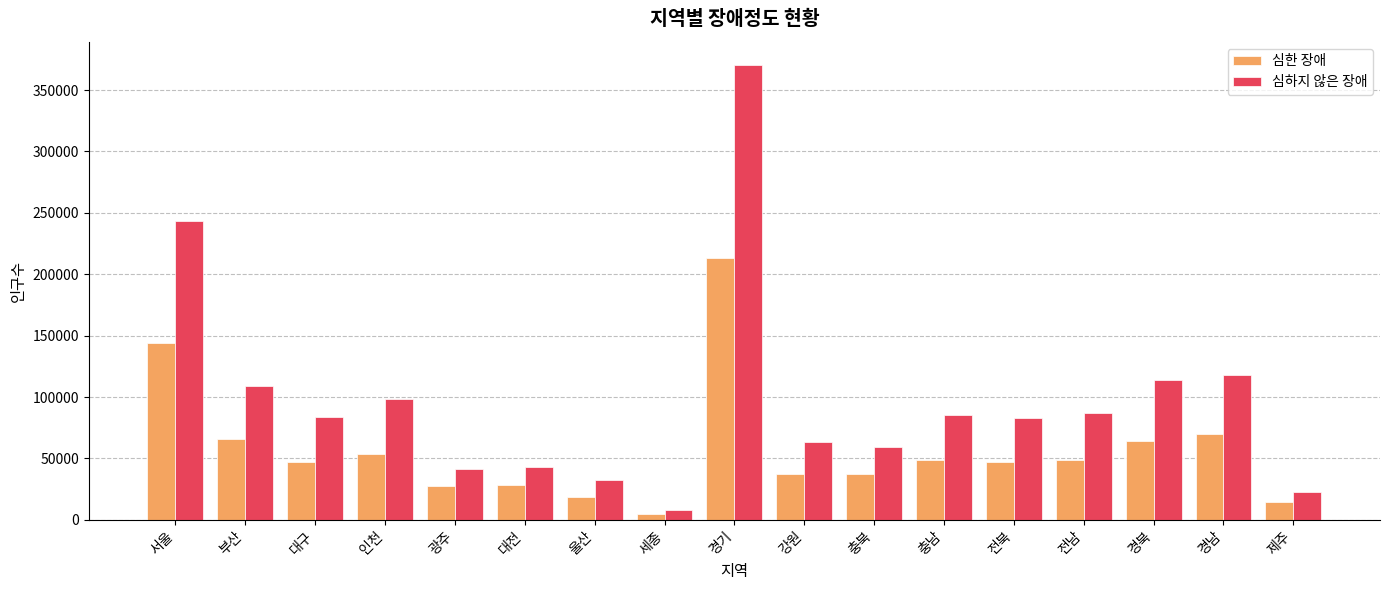

What is the difference between the maximum and second lowest values in the 심한 장애 series?

198515